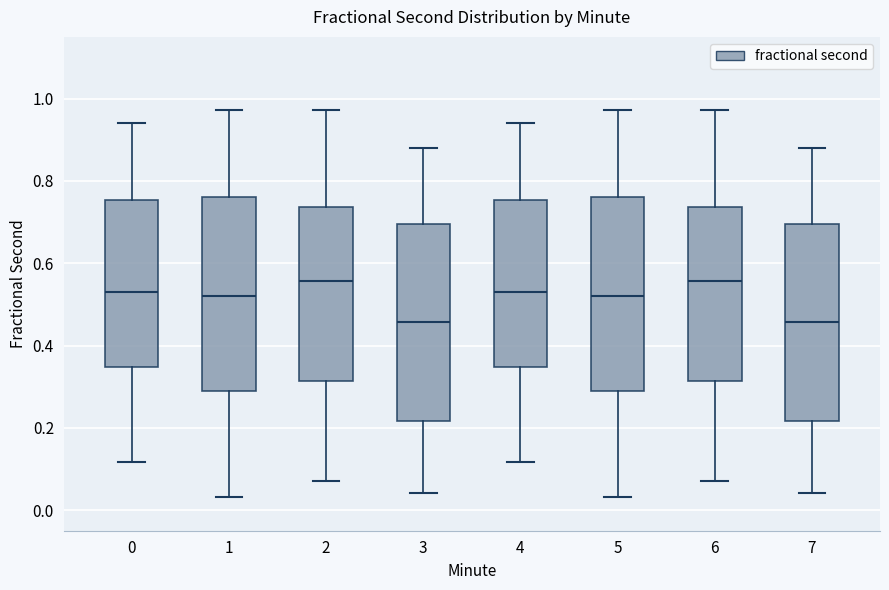

Reading left to right, transcribe this box plot: for each box, give where its median line is, the range the box spans, and where its two whiskers end, as read against the y-axis. The values are not printed on the chart, so give them approximately, as read against the axis.

0: median 0.54, box 0.34 to 0.76, whiskers 0.12 to 0.94
1: median 0.52, box 0.28 to 0.76, whiskers 0.04 to 0.98
2: median 0.56, box 0.32 to 0.74, whiskers 0.08 to 0.98
3: median 0.46, box 0.22 to 0.70, whiskers 0.04 to 0.88
4: median 0.54, box 0.34 to 0.76, whiskers 0.12 to 0.94
5: median 0.52, box 0.28 to 0.76, whiskers 0.04 to 0.98
6: median 0.56, box 0.32 to 0.74, whiskers 0.08 to 0.98
7: median 0.46, box 0.22 to 0.70, whiskers 0.04 to 0.88